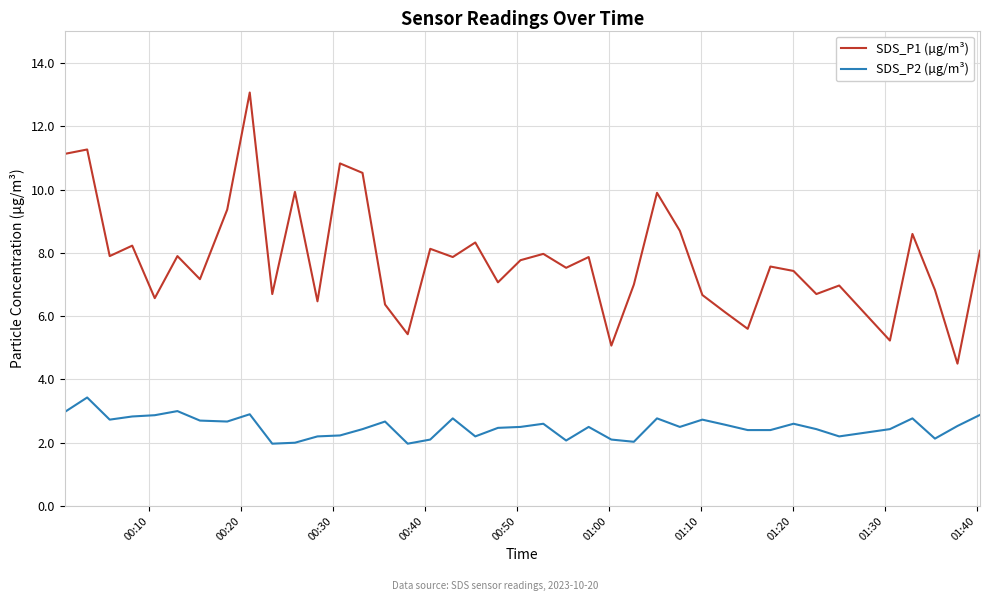

True or false: SDS_P2 (µg/m³) and SDS_P1 (µg/m³) intersect in this chart.

False